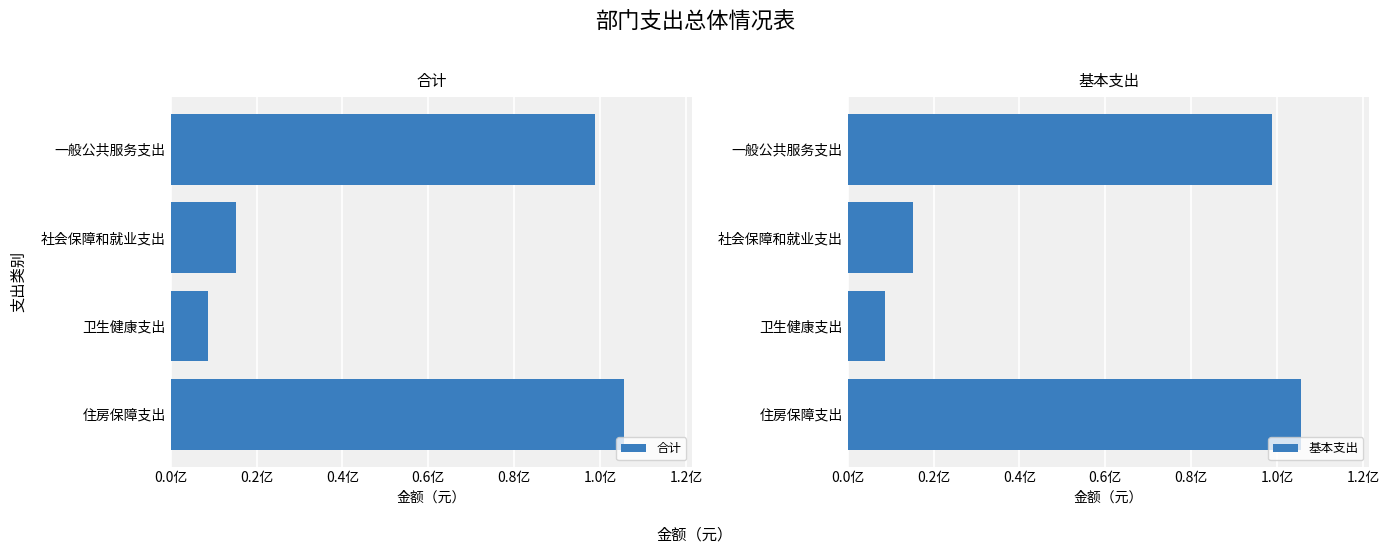

What are all the series names shown in the legend?

合计, 基本支出